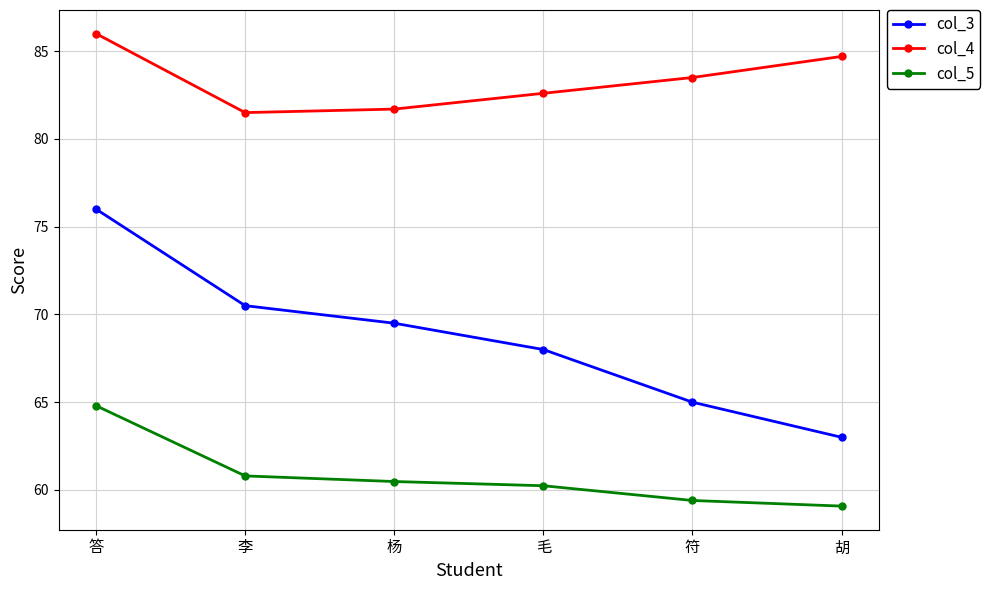

Rank the series at 符 from highest to lowest value.

col_4, col_3, col_5